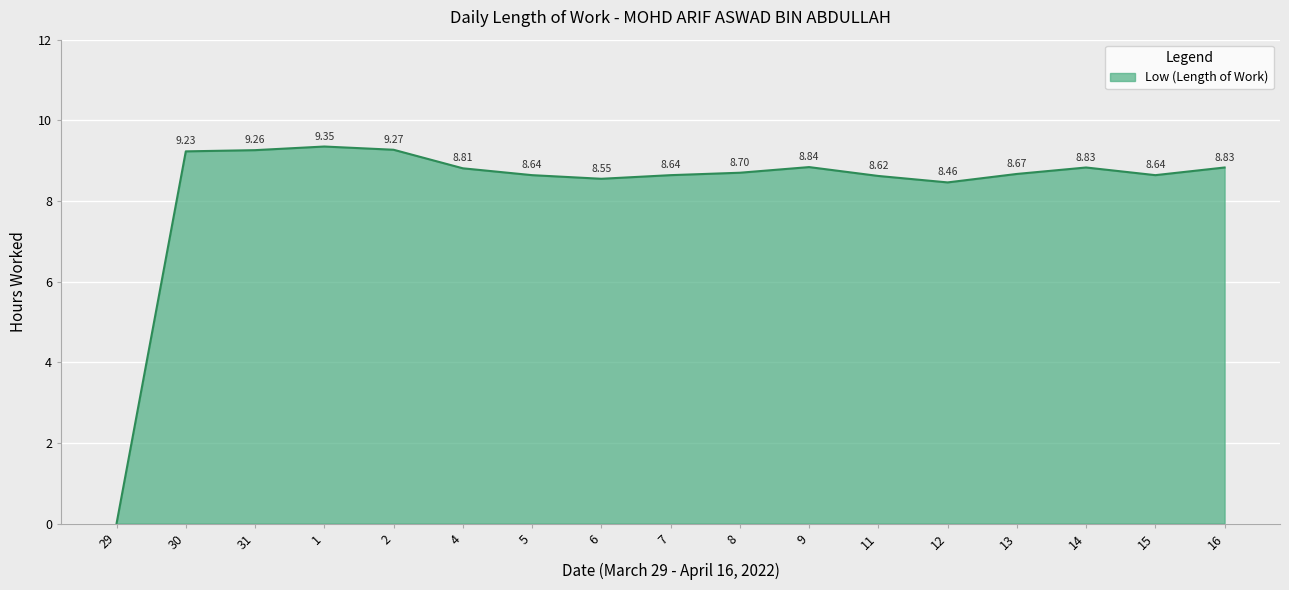

How many distinct data groups are displayed?

1